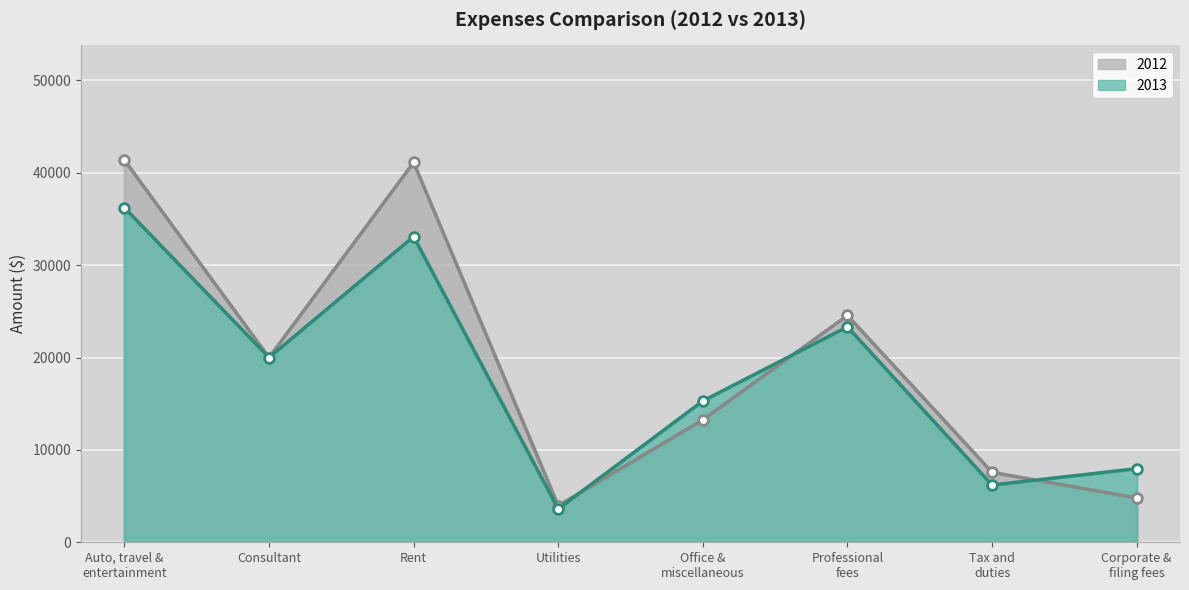

Is it true that 2013 line equals 48329 at Rent?

False